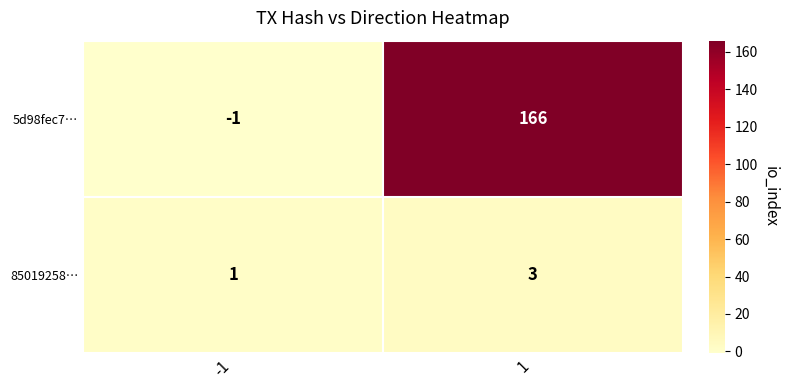

How many categories are shown in the chart?

2